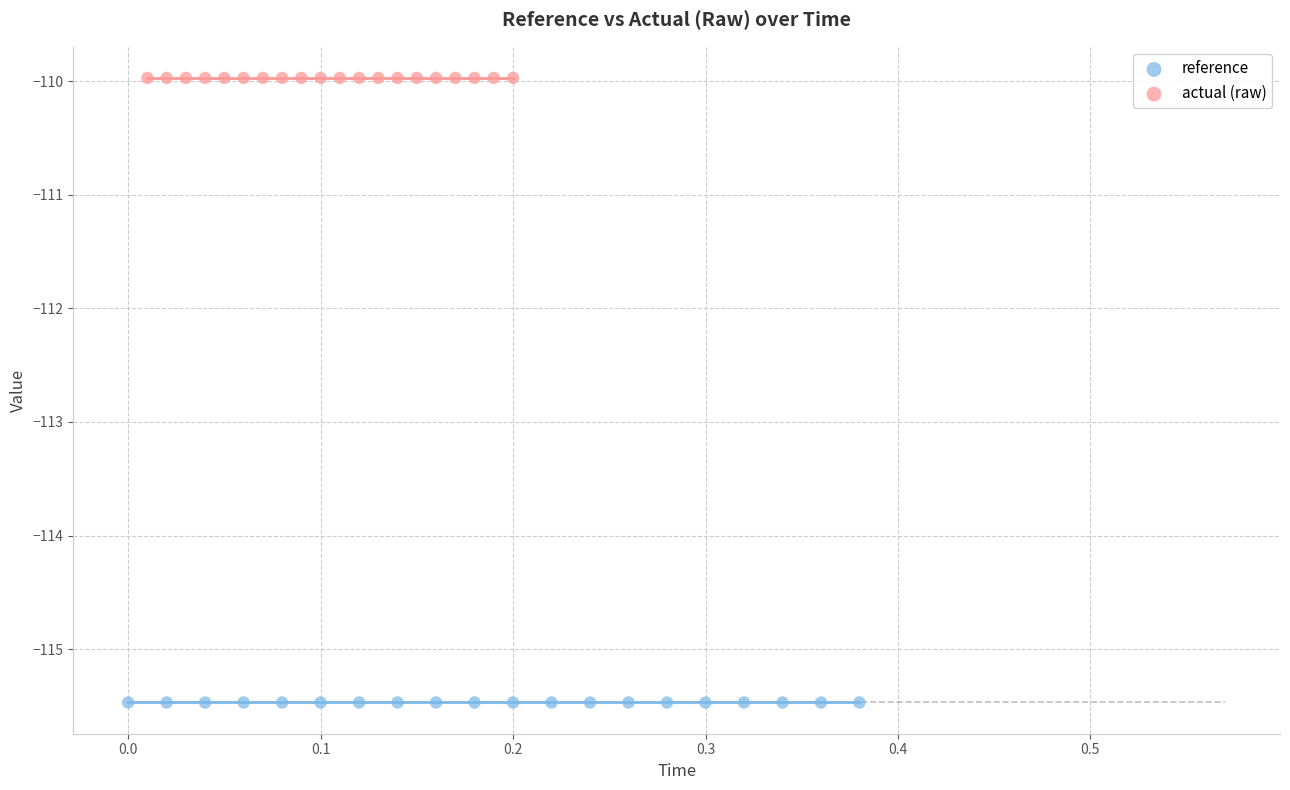

Which series contains the highest Y value?

actual (raw)